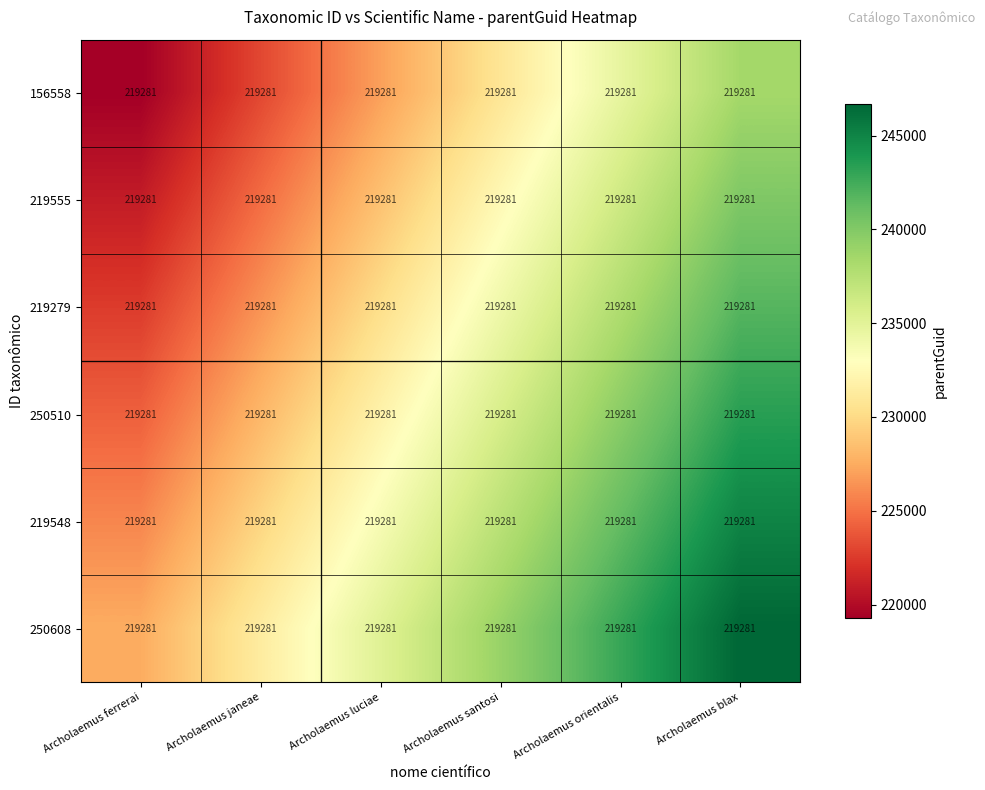

Reading right to left, what are all the values shown in this chart?

156558: Archolaemus blax=219281.0	Archolaemus orientalis=219281.0	Archolaemus santosi=219281.0	Archolaemus luciae=219281.0	Archolaemus janeae=219281.0	Archolaemus ferrerai=219281.0
219555: Archolaemus blax=219281.0	Archolaemus orientalis=219281.0	Archolaemus santosi=219281.0	Archolaemus luciae=219281.0	Archolaemus janeae=219281.0	Archolaemus ferrerai=219281.0
219279: Archolaemus blax=219281.0	Archolaemus orientalis=219281.0	Archolaemus santosi=219281.0	Archolaemus luciae=219281.0	Archolaemus janeae=219281.0	Archolaemus ferrerai=219281.0
250510: Archolaemus blax=219281.0	Archolaemus orientalis=219281.0	Archolaemus santosi=219281.0	Archolaemus luciae=219281.0	Archolaemus janeae=219281.0	Archolaemus ferrerai=219281.0
219548: Archolaemus blax=219281.0	Archolaemus orientalis=219281.0	Archolaemus santosi=219281.0	Archolaemus luciae=219281.0	Archolaemus janeae=219281.0	Archolaemus ferrerai=219281.0
250608: Archolaemus blax=219281.0	Archolaemus orientalis=219281.0	Archolaemus santosi=219281.0	Archolaemus luciae=219281.0	Archolaemus janeae=219281.0	Archolaemus ferrerai=219281.0